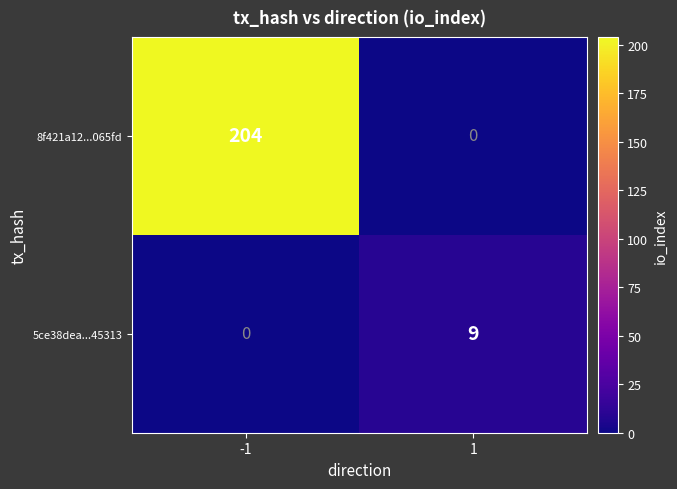

Rank the categories by 5ce38dea...45313 value from lowest to highest.

-1, 1